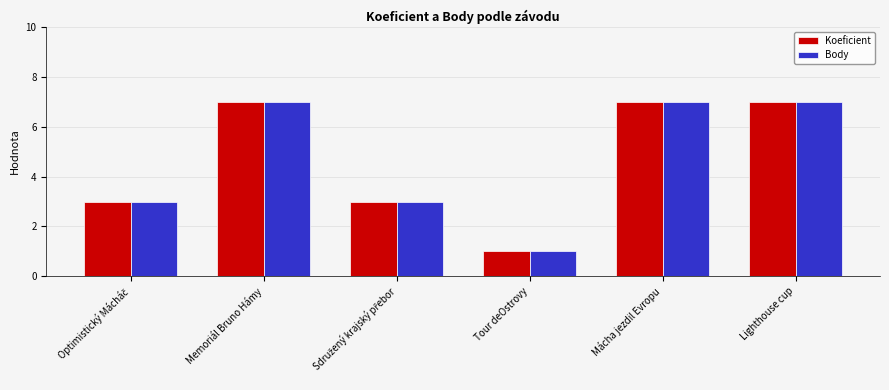

What is the average value of the Koeficient series?

5